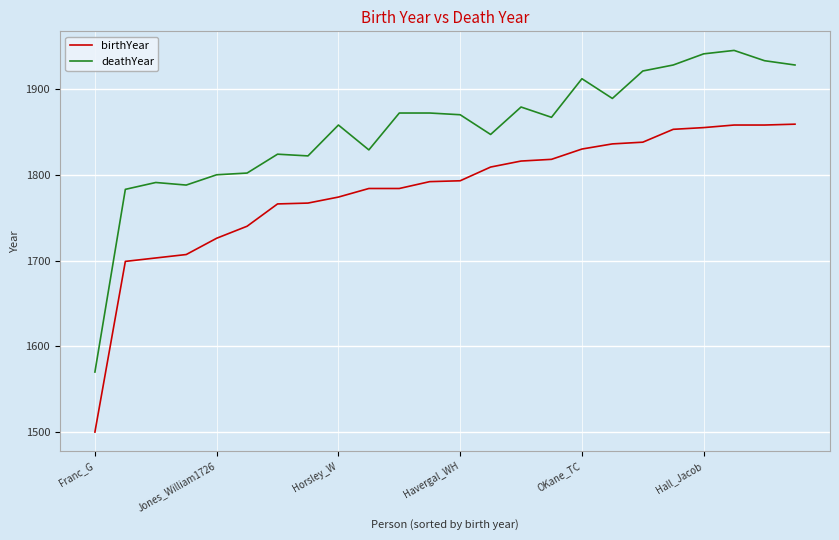

What is the sum of all birthYear values?

42765